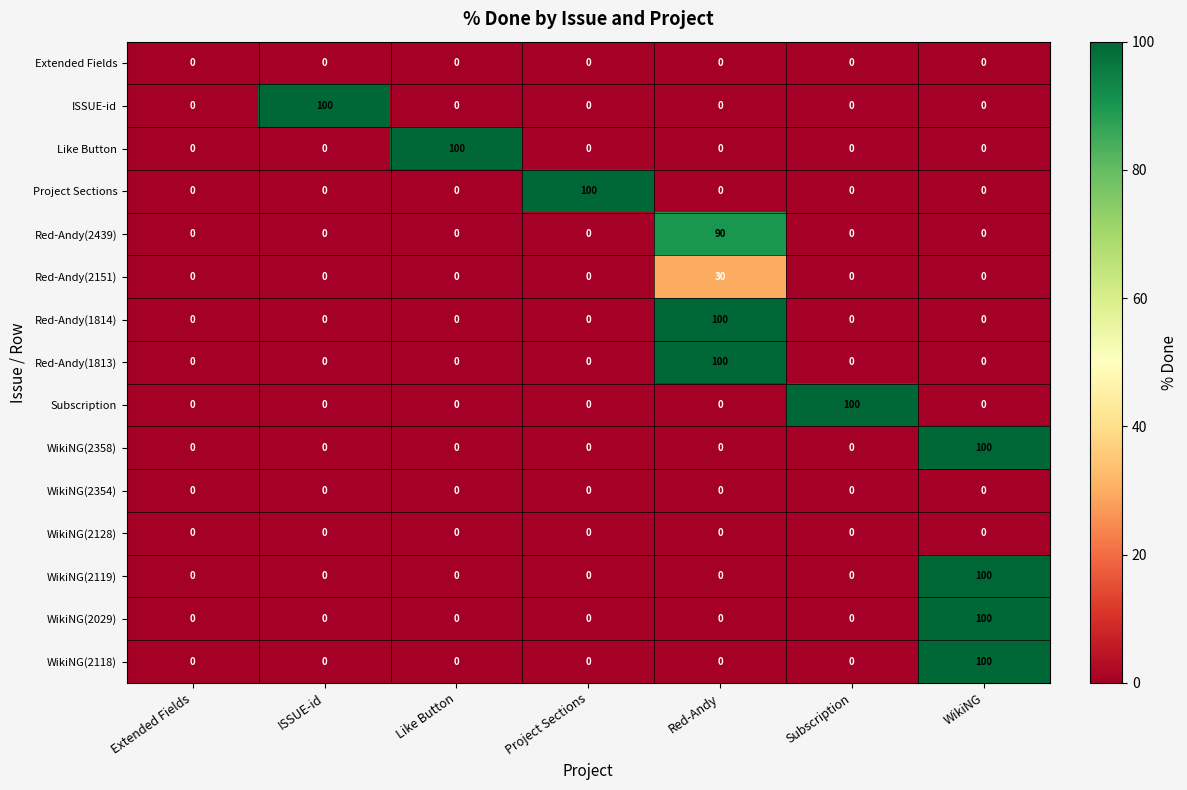

What is the total value across all series at WikiNG?

400